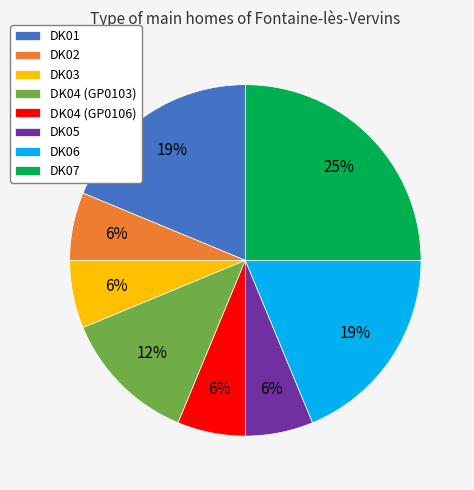

Which has a higher value, DK01 or DK03?

DK01